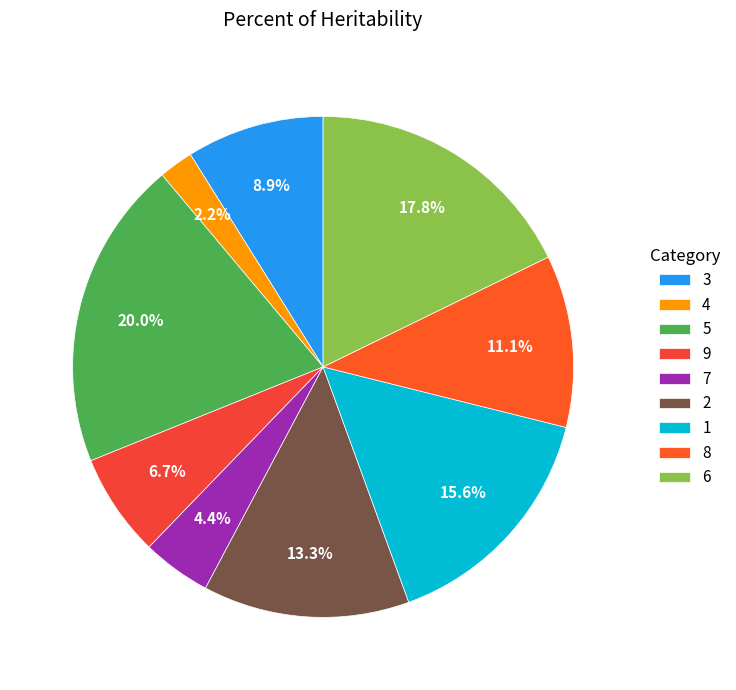

How much of the chart is everything except 3?

91.1%